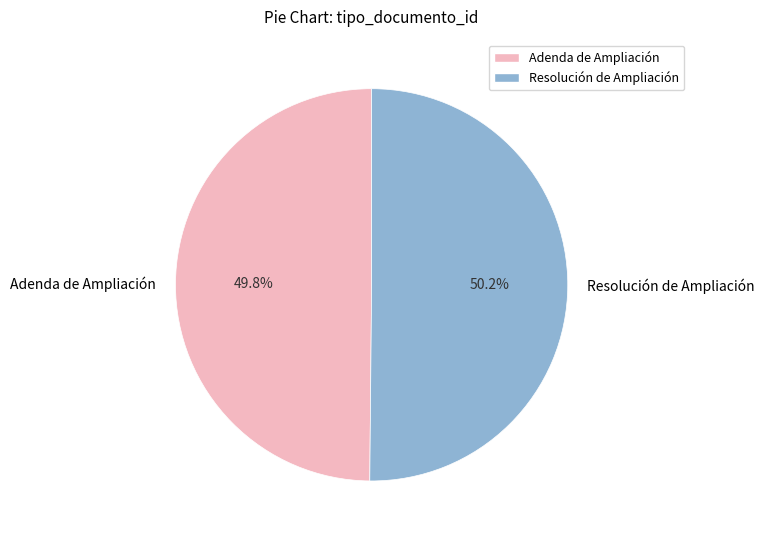

What is the total percentage of Adenda de Ampliación and Resolución de Ampliación?

100.0%